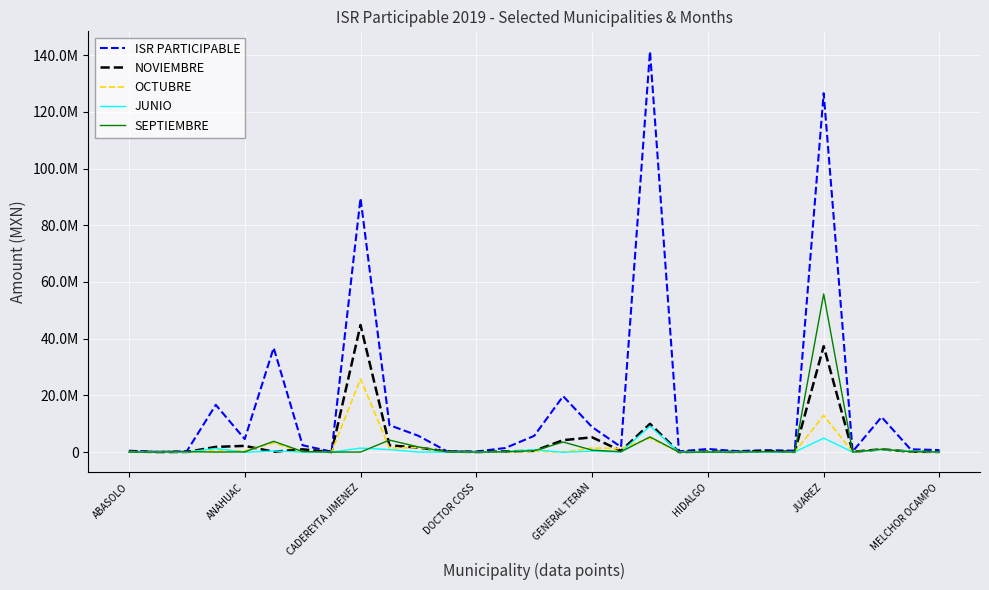

Where is the first local minimum for OCTUBRE?

ANAHUAC